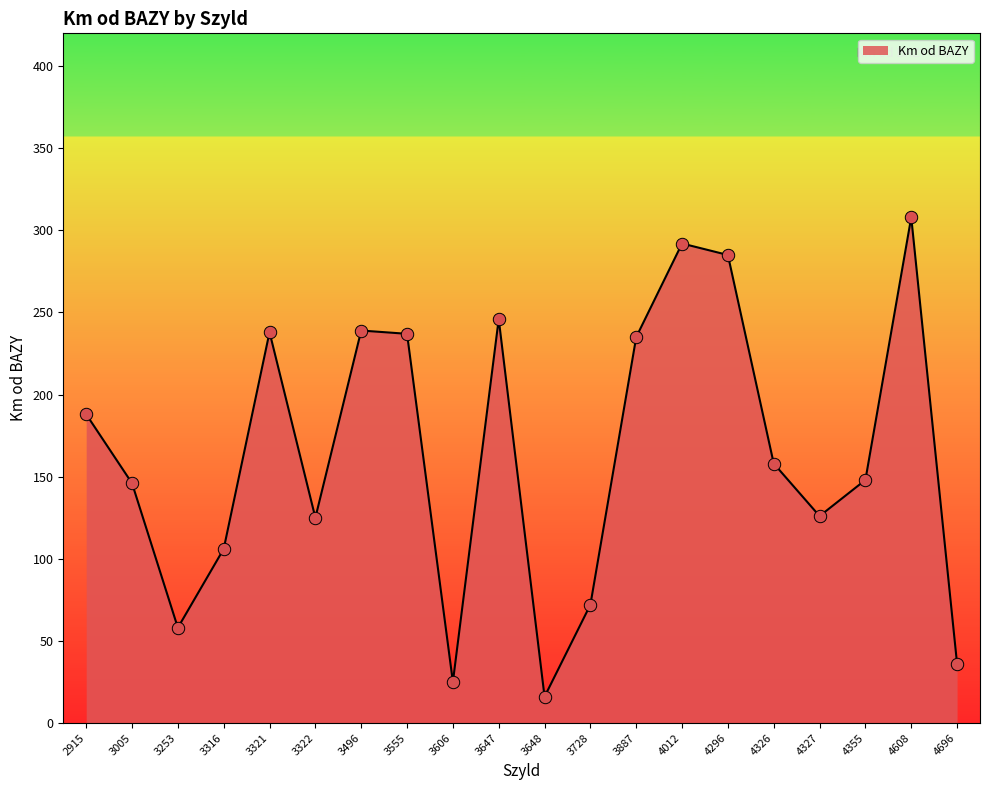

What is the change in value from 3728 to 4696?

-36